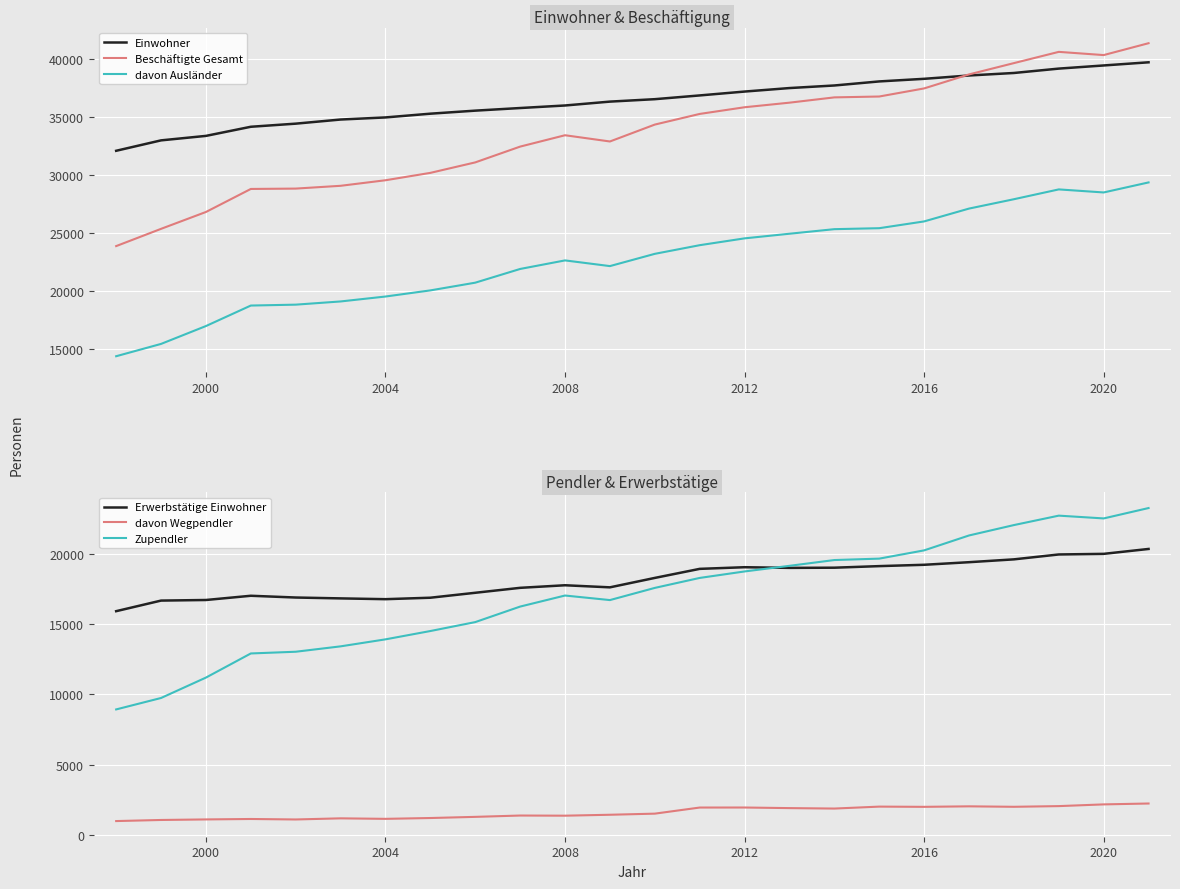

Is it true that davon Wegpendler equals 2174 at 2020?

True